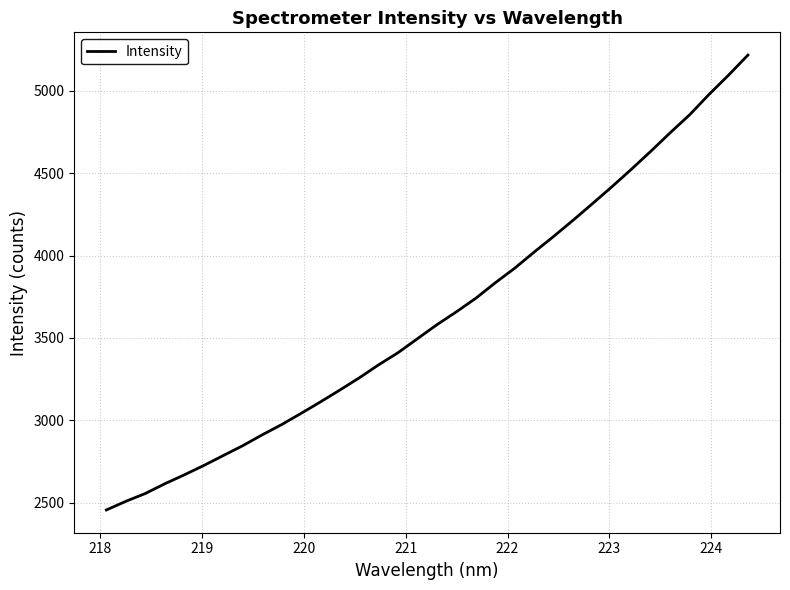

What is the difference between the maximum and minimum values?

2762.2